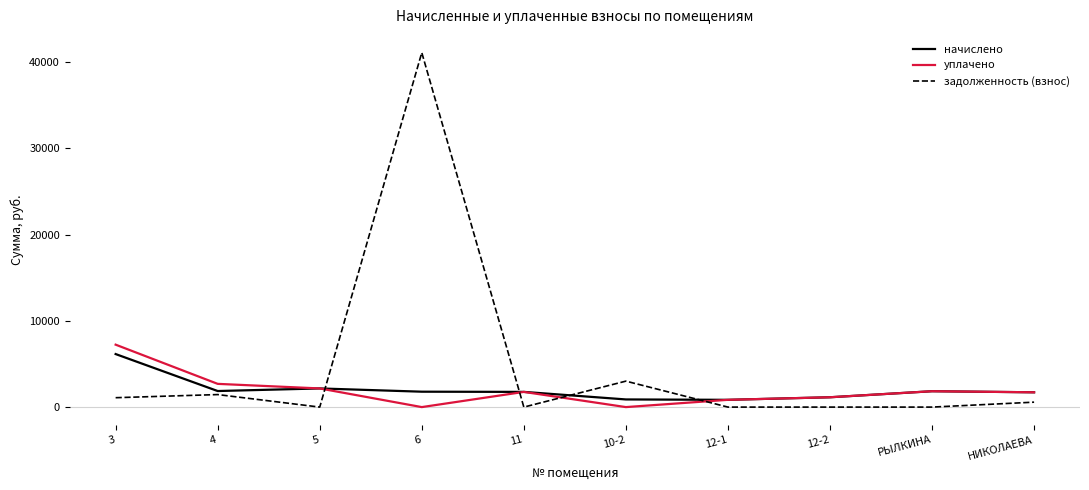

The value of задолженность (взнос) at РЫЛКИНА is 0.0. True or false?

True